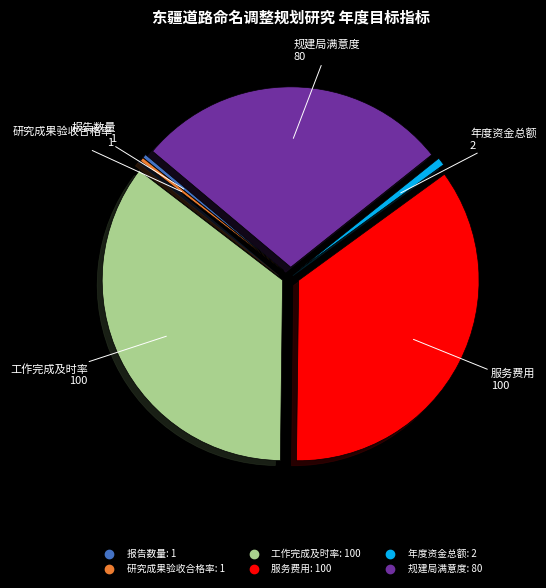

Is there any slice that represents more than half of the pie?

No